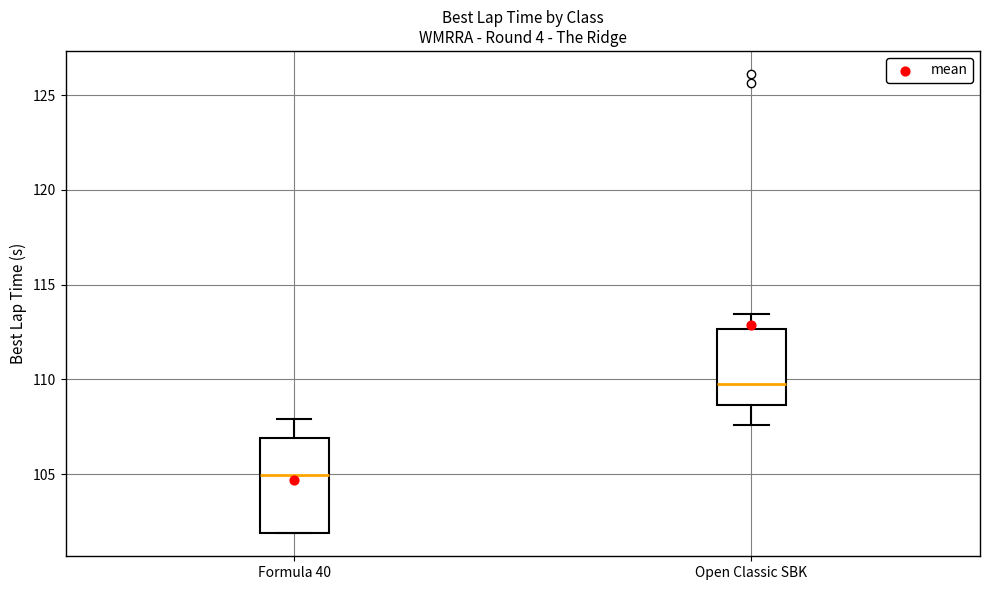

Where is the lower edge of the box for Open Classic SBK on the y-axis? The values are not printed on the chart, so give them approximately, as read against the axis.

108.5